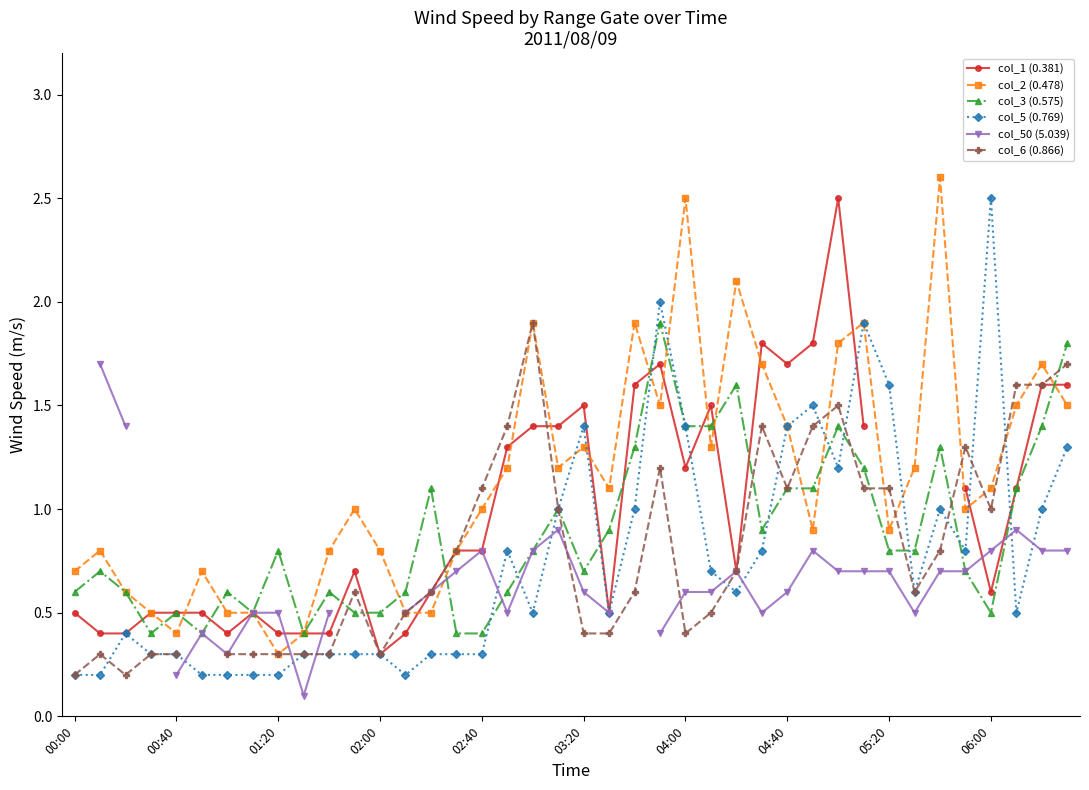

What is the minimum value shown in the chart?

0.1